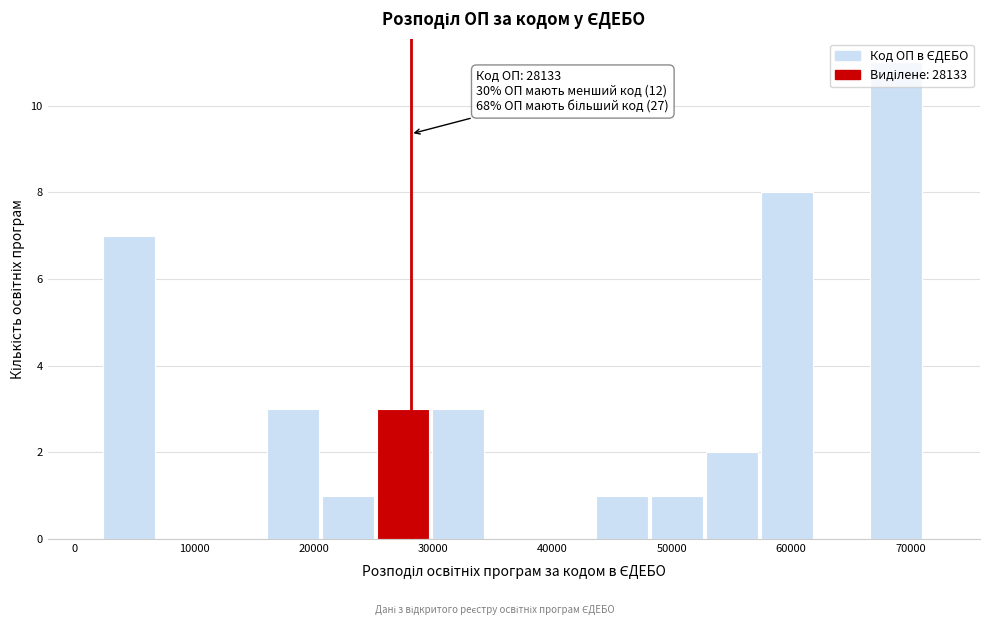

Which range on the x-axis has the tallest bar?

67000 to 71000